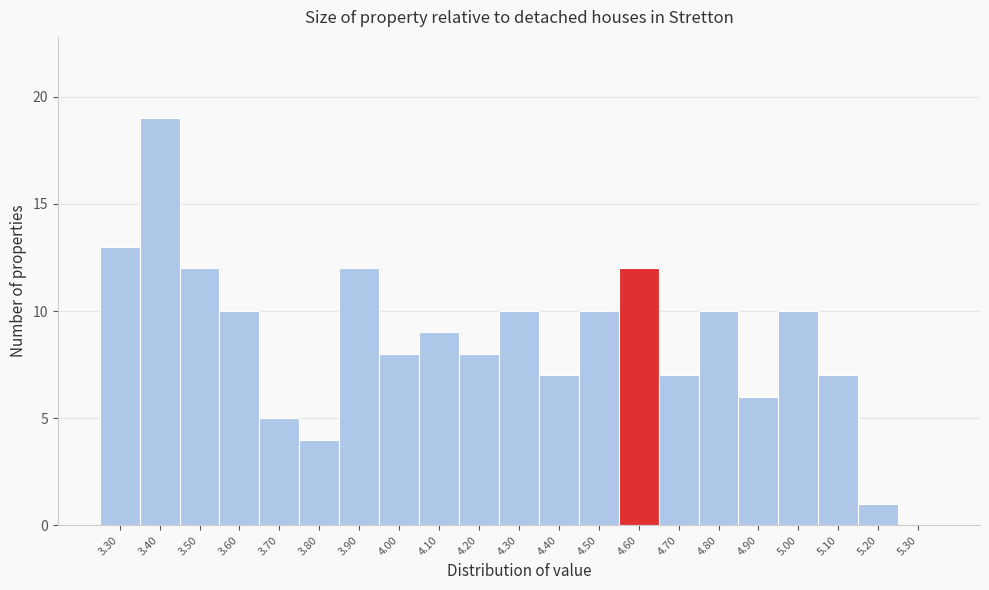

Over which range of the x-axis is the bar tallest?

3.35 to 3.45